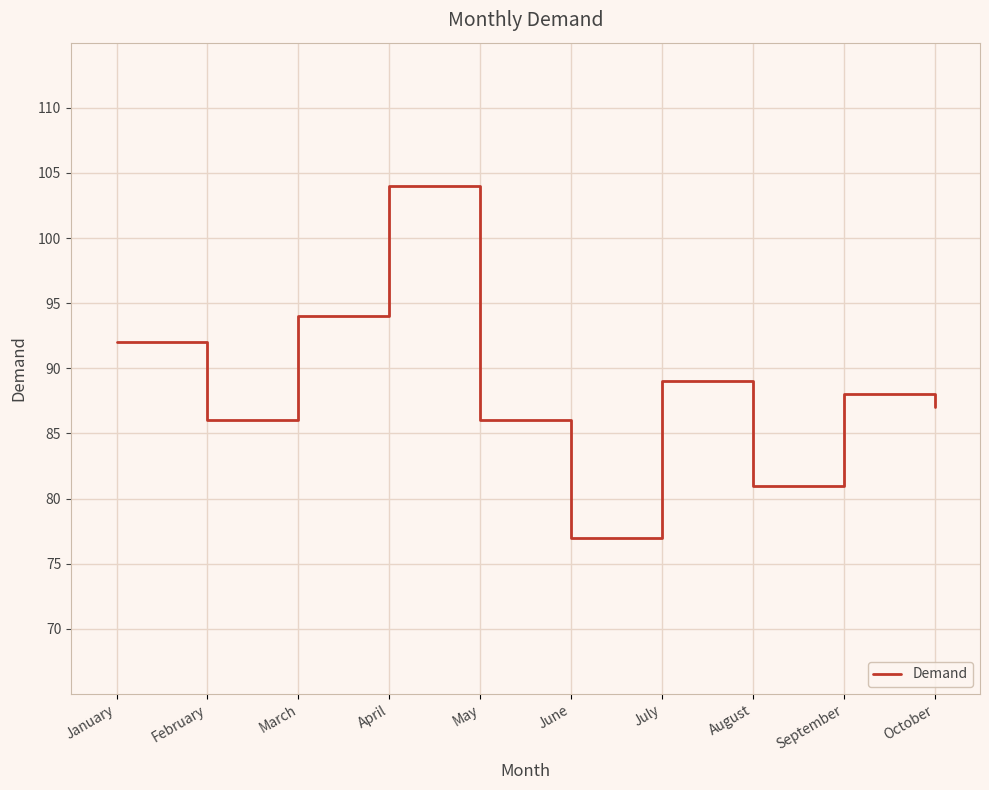

Does the chart have visible grid lines?

Yes